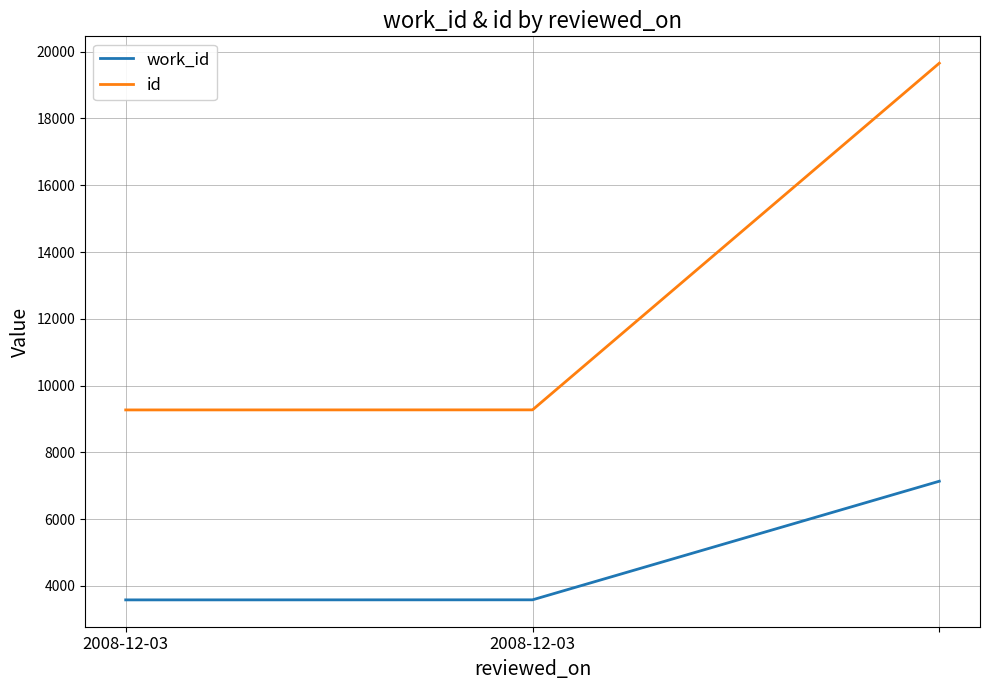

What is the average value of the id series?

12734